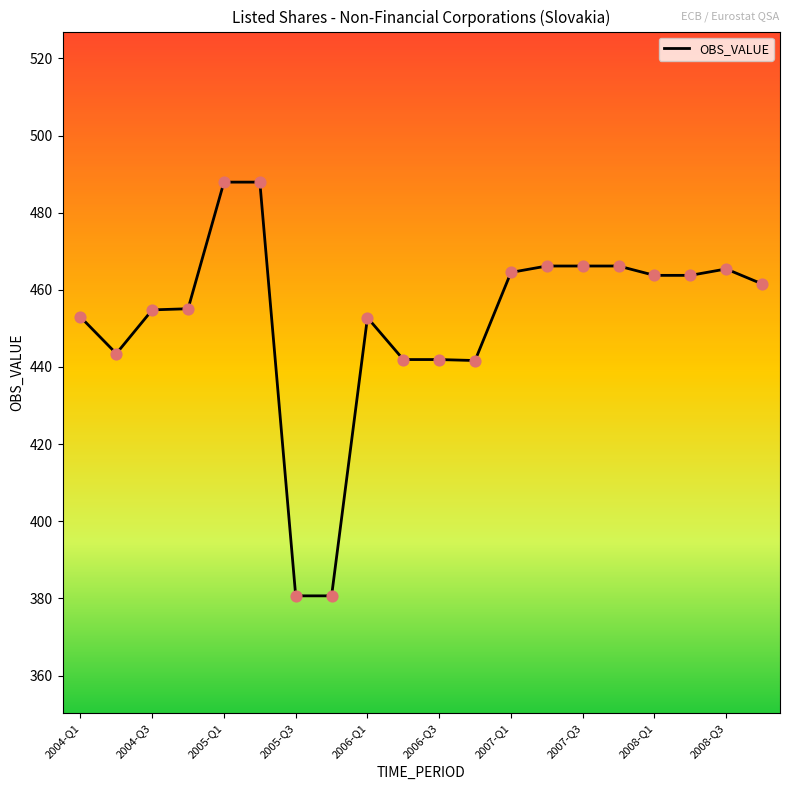

What is the greatest value displayed?

487.9